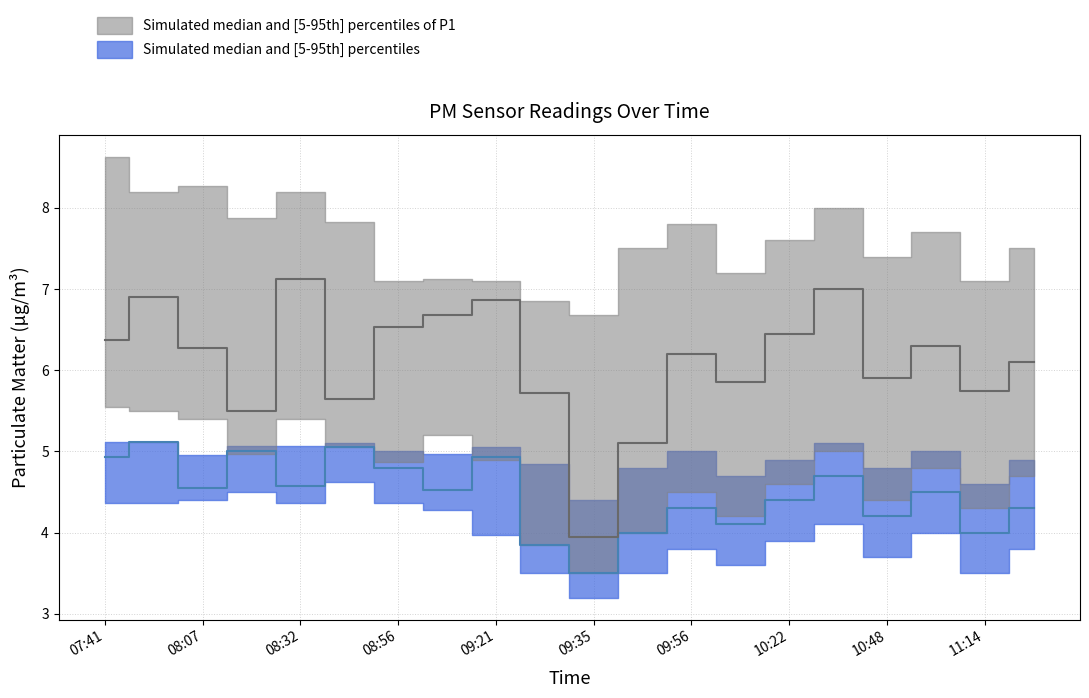

Does the chart display data point markers on the line(s)?

No